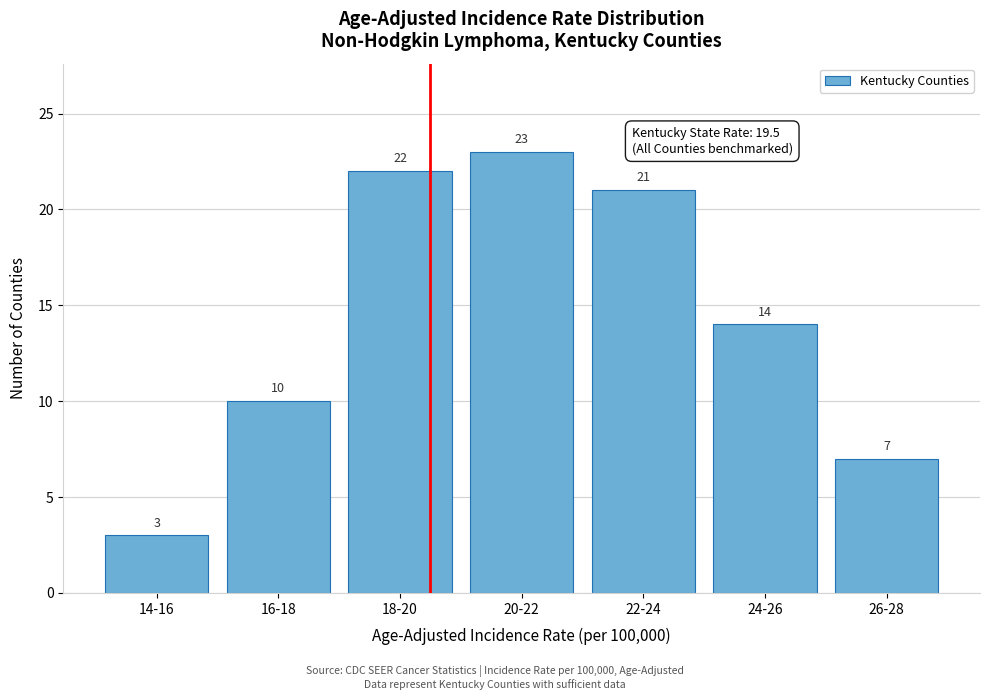

Reading left to right, what are all the values shown in this chart?

3	10	22	23	21	14	7